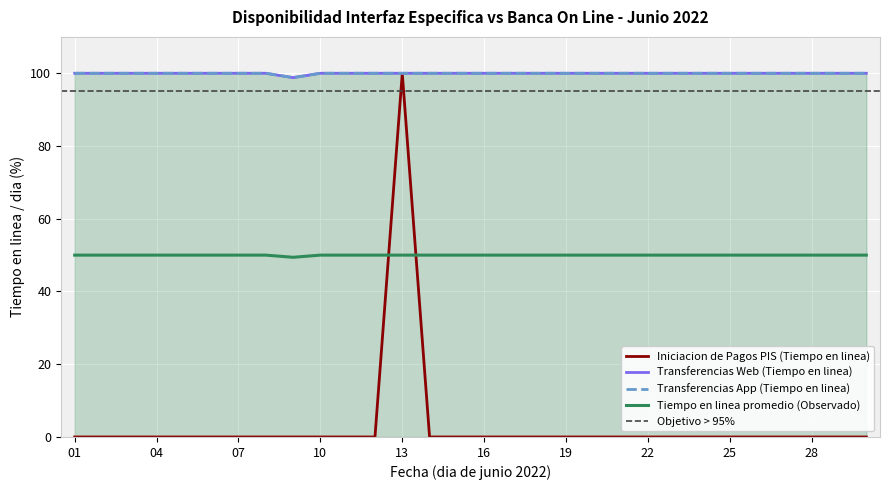

How many values in the Transferencias Web (Tiempo en linea) series are below 100?

1